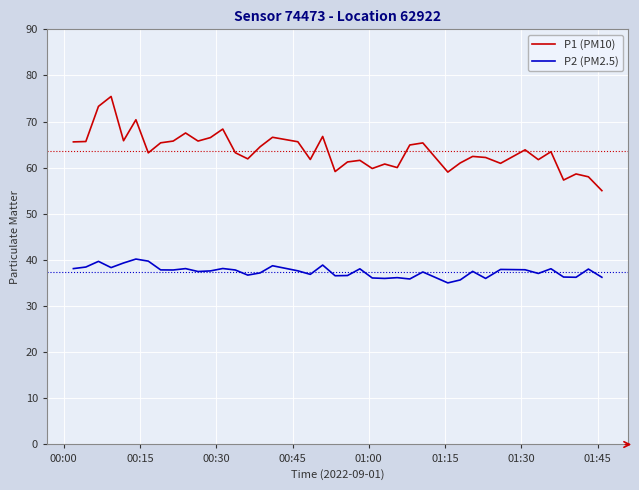

In P1 (PM10), how many points are higher than both neighbors (excluding endpoints)?

13